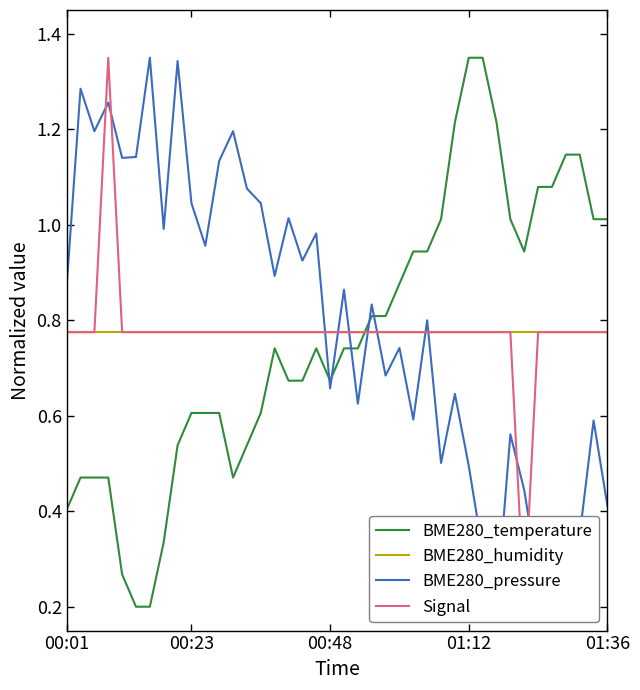

How many intersections are there between BME280_humidity and BME280_temperature?

1